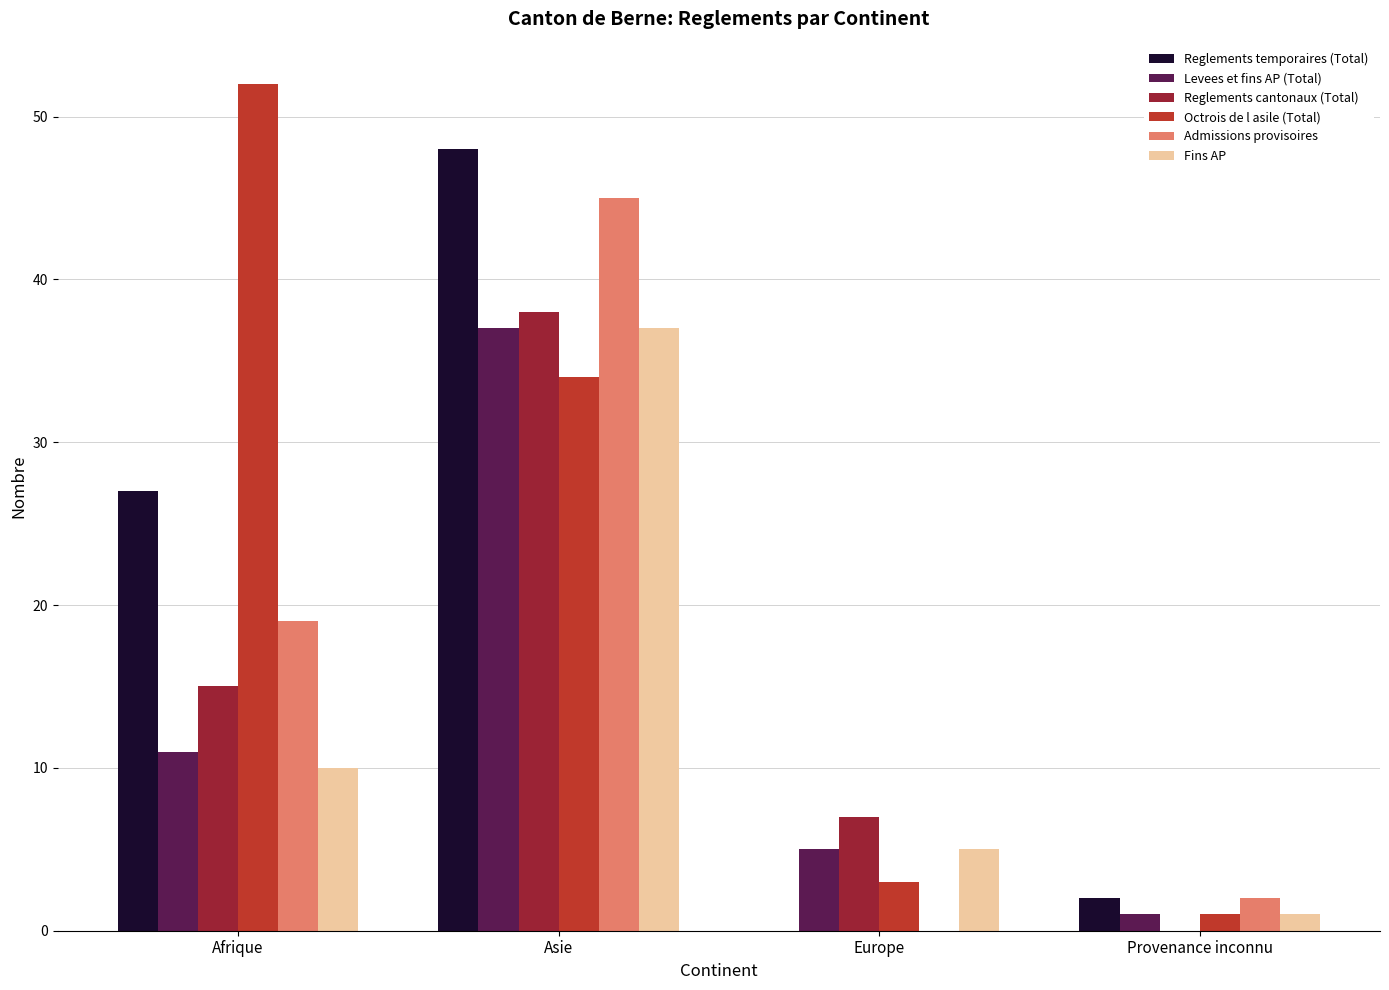

Between Afrique and Asie, which series saw the biggest shift?

Fins AP